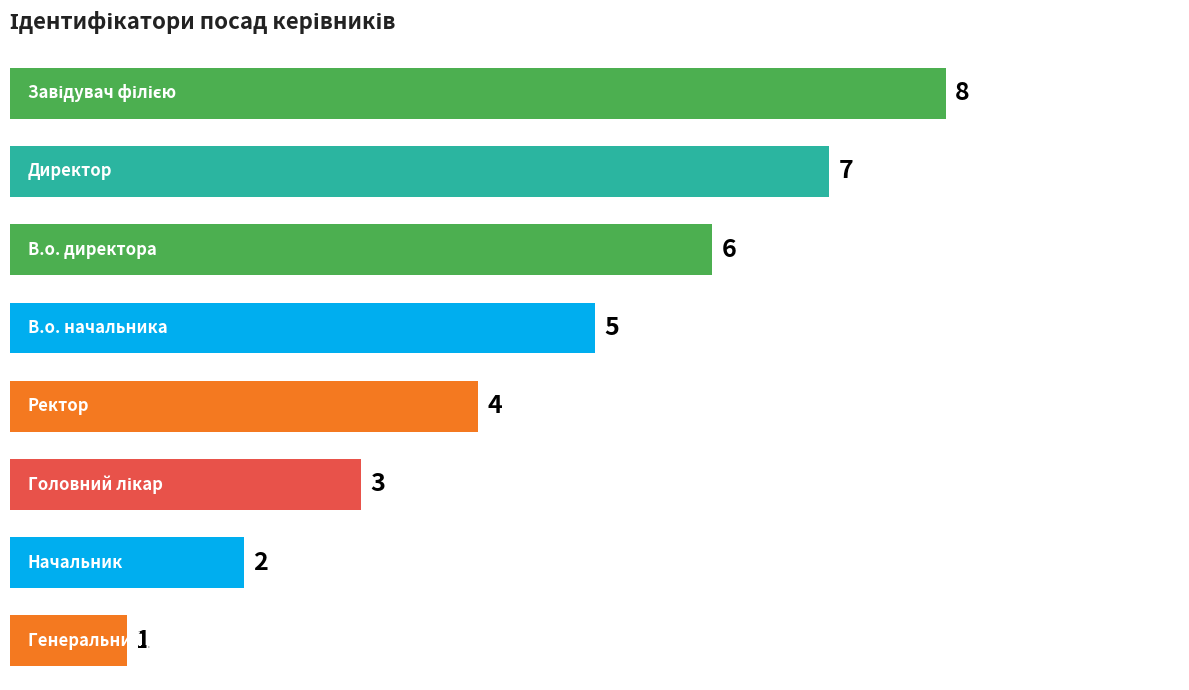

What is the sum of all values?

36